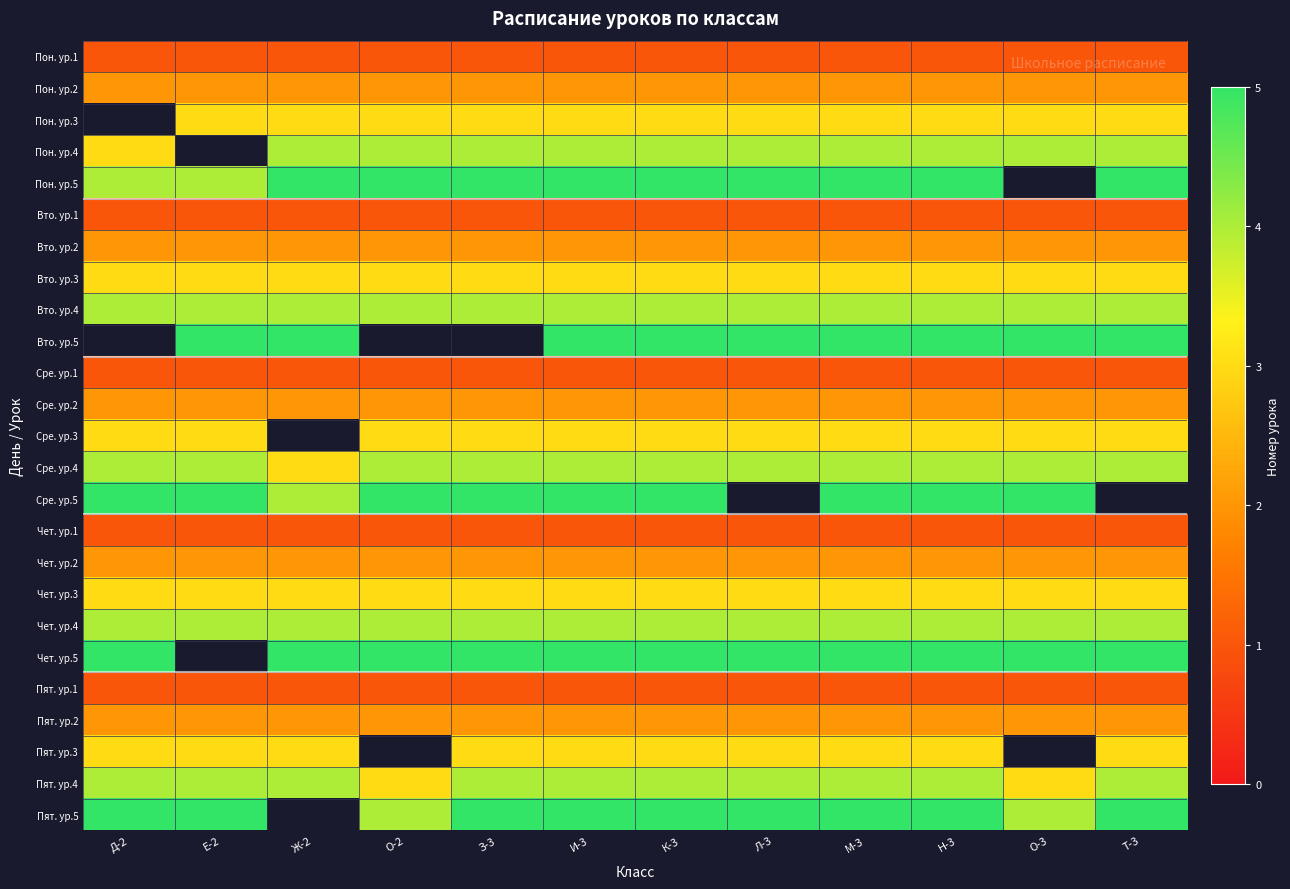

Is the value of Сре. ур.3 at З-3 greater than the value of Вто. ур.1 at М-3?

Yes